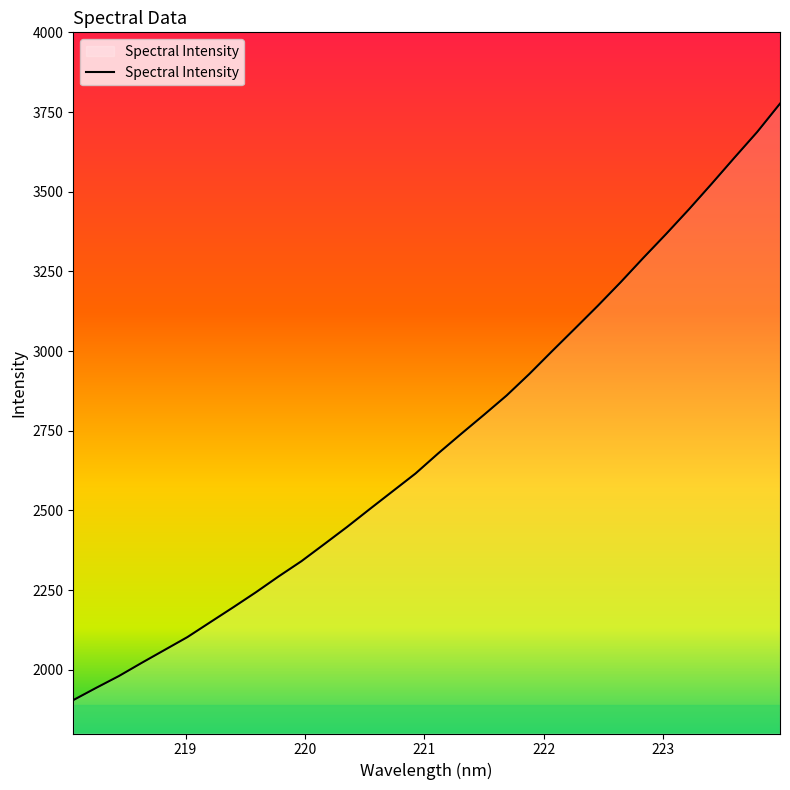

How many lines are shown in the chart?

1